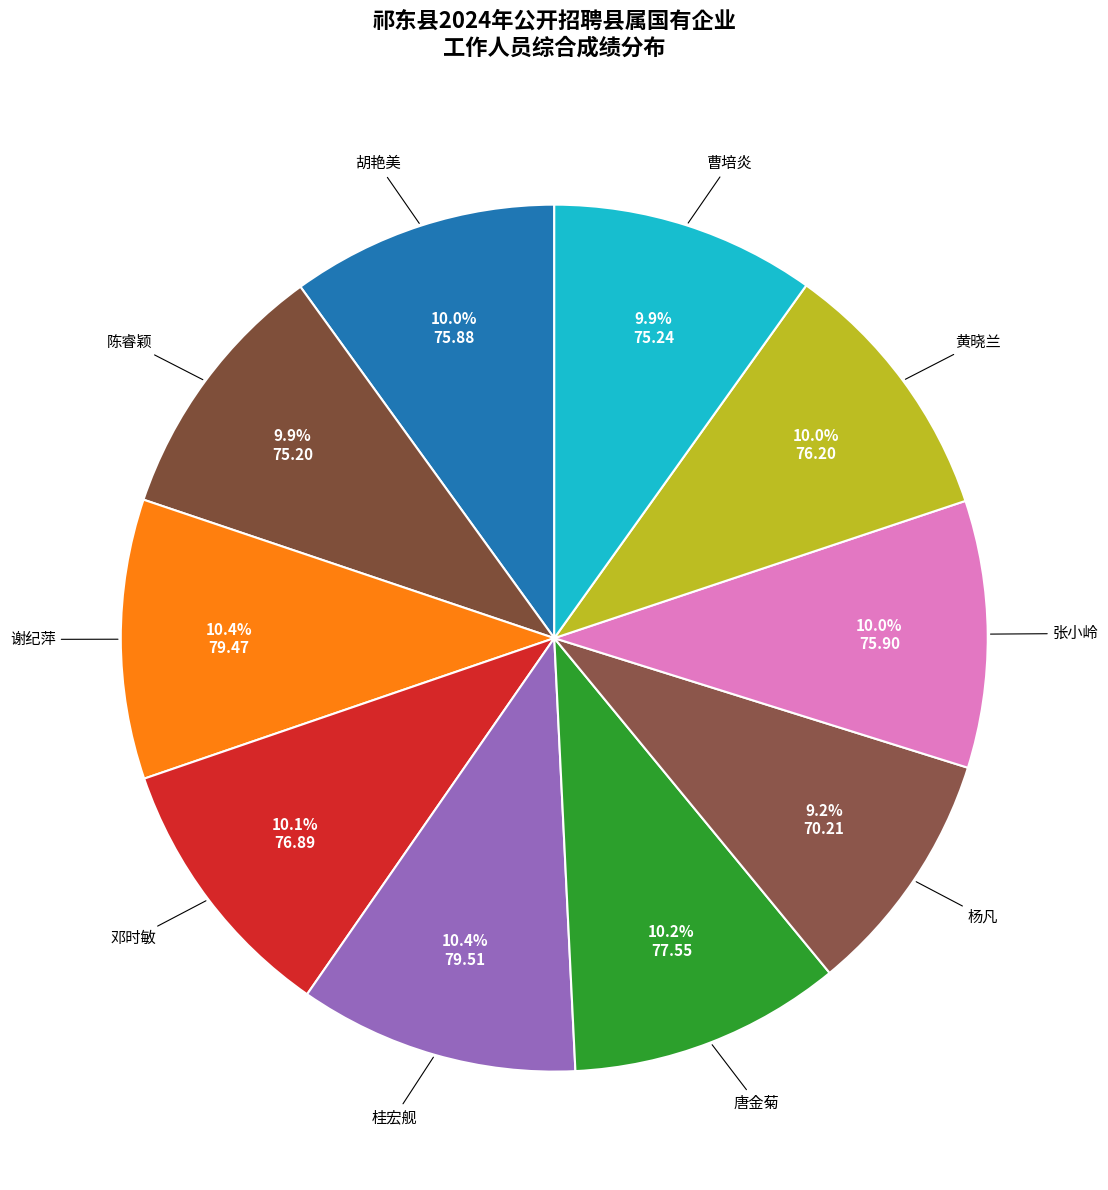

Is there any slice that represents more than half of the pie?

No